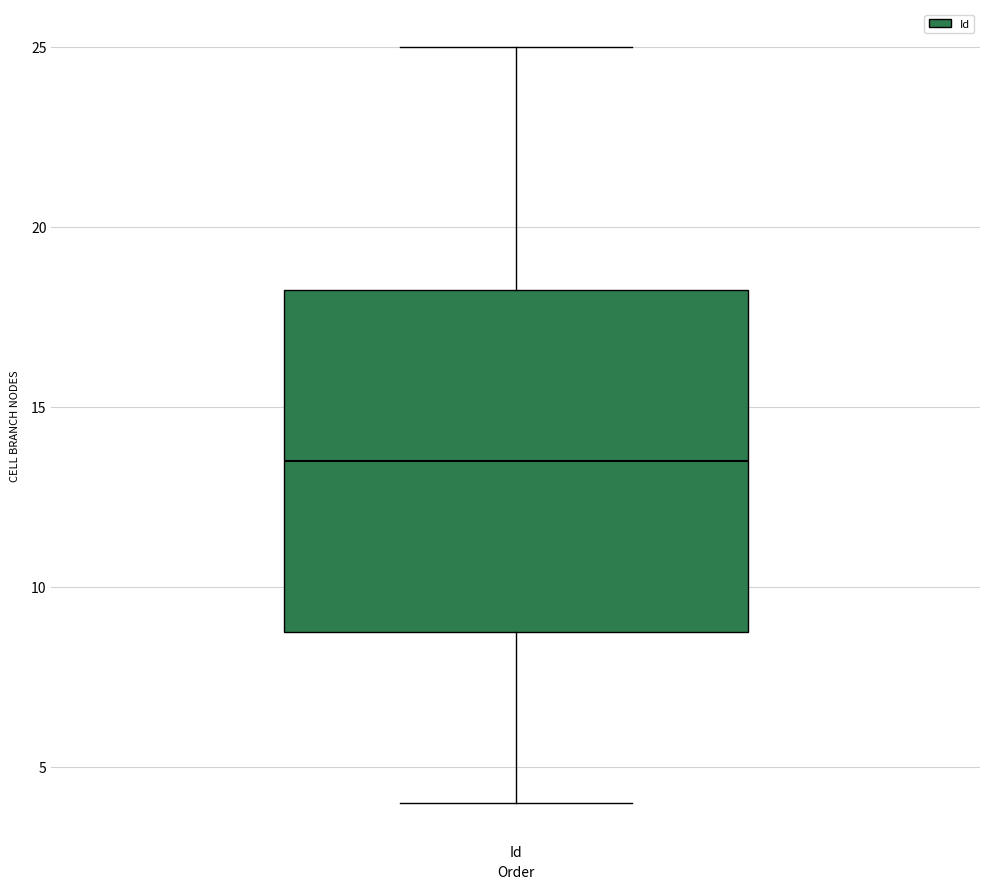

Transcribe this box plot: give where the median line is, the range the box spans, and where the two whiskers end, as read against the y-axis. The values are not printed on the chart, so give them approximately, as read against the axis.

median 13.5, box 9.0 to 18.5, whiskers 4.0 to 25.0